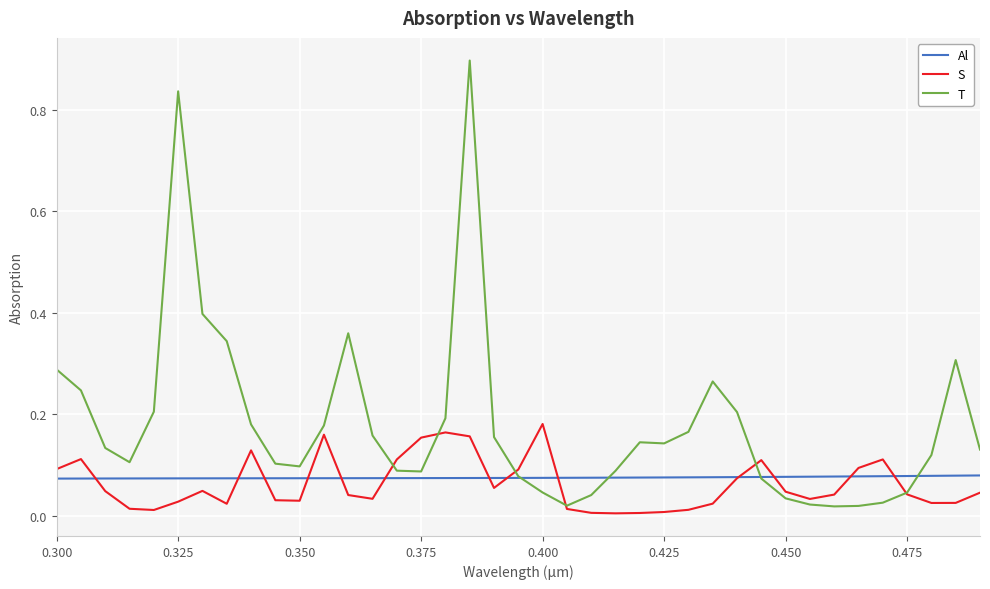

Which series has the largest range (max minus min)?

T